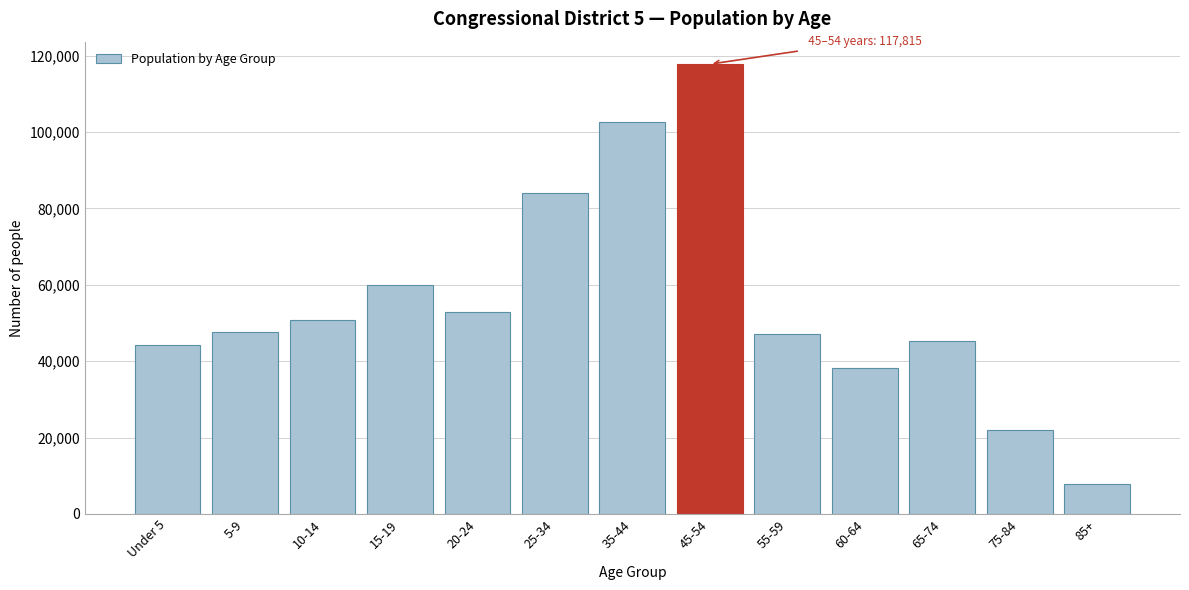

Reading left to right, extract all data points from this chart.

44271	47671	50768	59933	53004	84161	102684	117815	47028	38343	45300	21907	7882